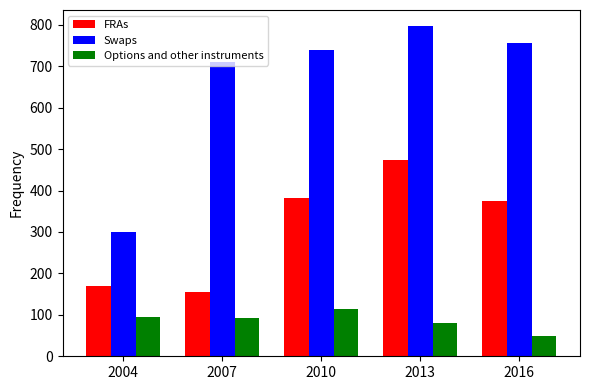

Is it true that FRAs equals 382 at 2010?

True